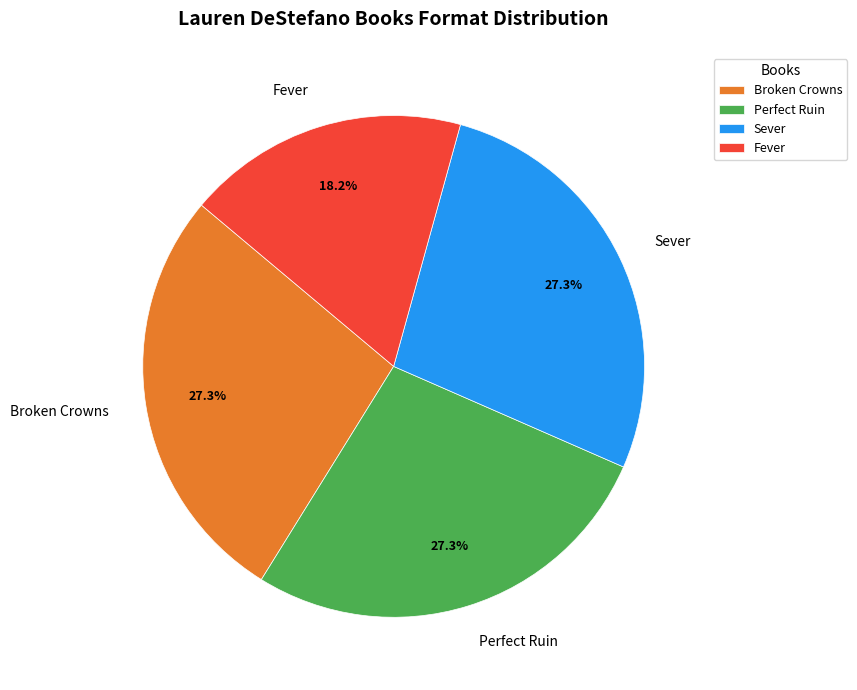

True or false: Perfect Ruin accounts for 27% of the total.

True